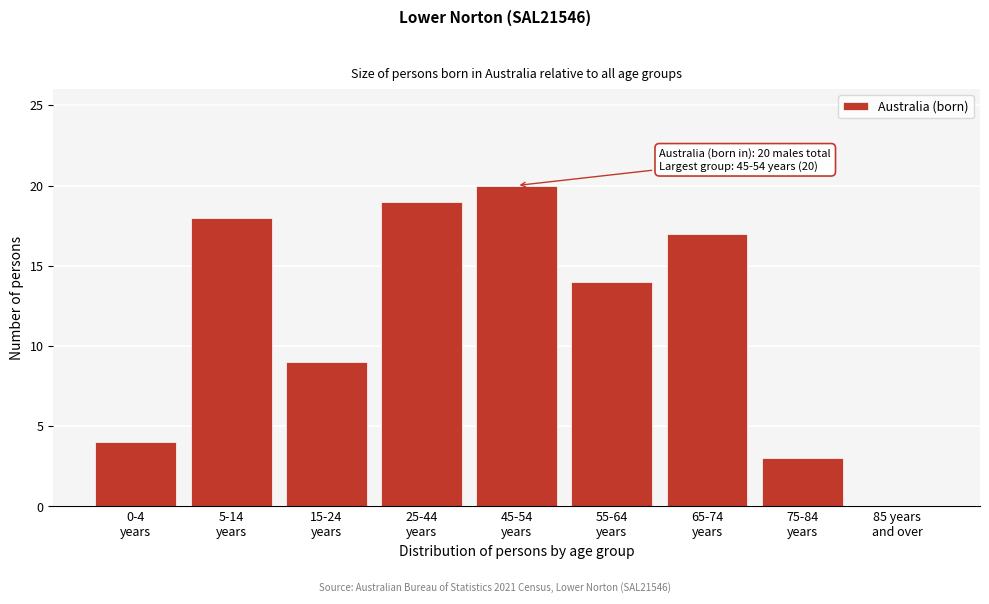

What is the maximum value shown in the chart?

20